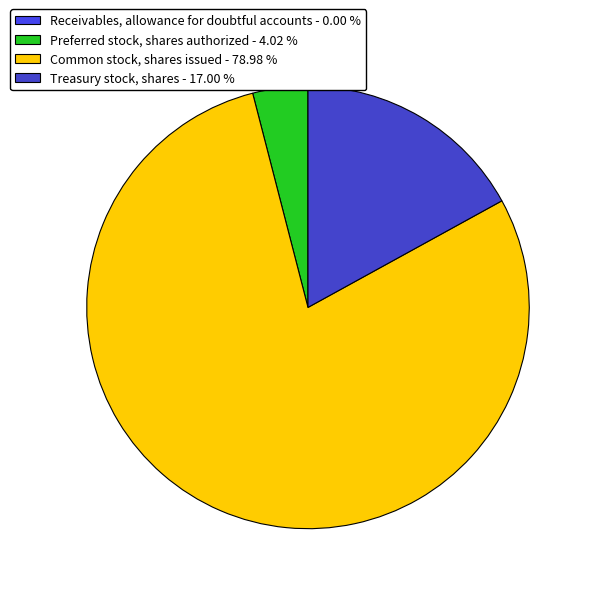

What is the smallest slice in the pie chart?

Receivables, allowance for doubtful accounts